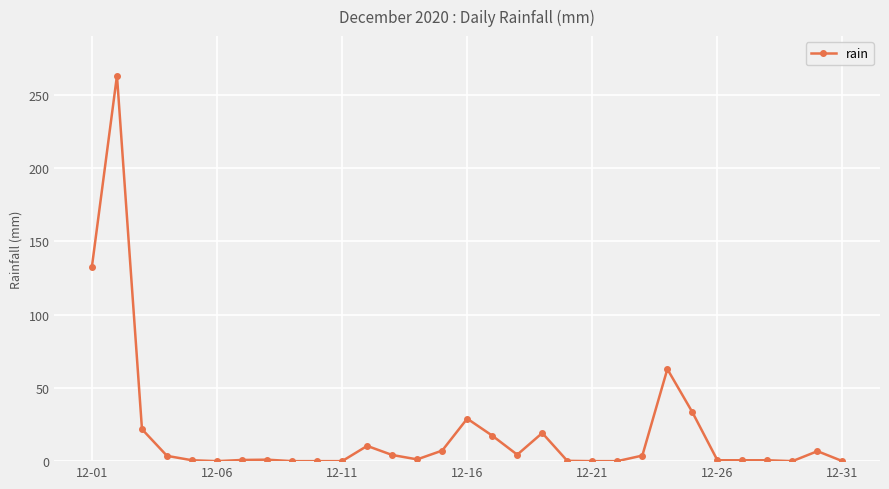

What is the value of the 19th point from the left?

19.2